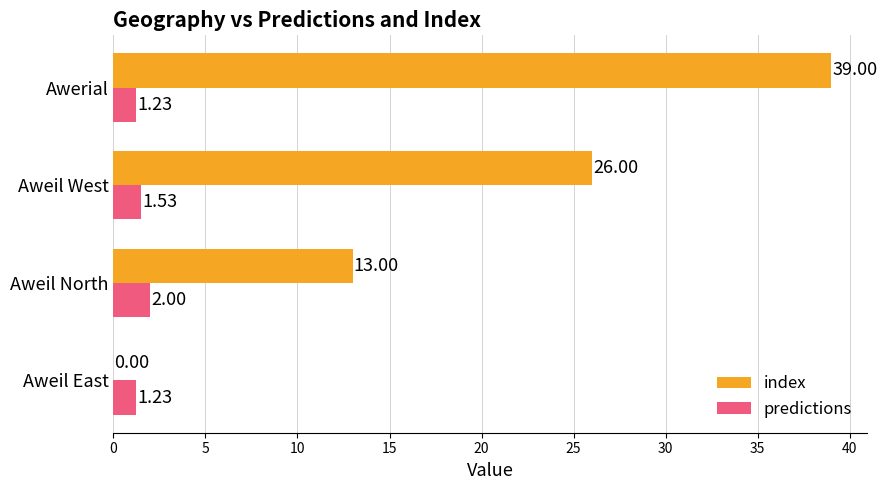

Is the value of index at Aweil East greater than the value of predictions at Aweil West?

No